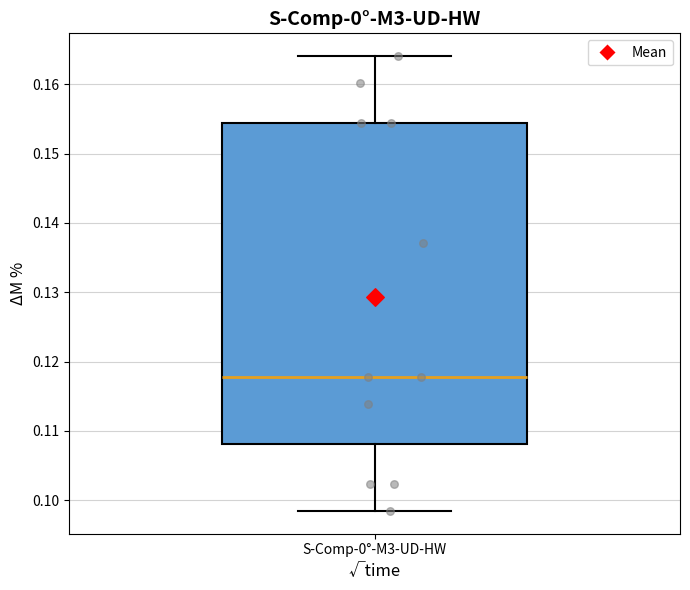

Read this box plot against the y-axis: the position of the median line, the range covered by the box, and the ends of both whiskers. The values are not printed on the chart, so give them approximately, as read against the axis.

median 0.118, box 0.108 to 0.154, whiskers 0.098 to 0.164